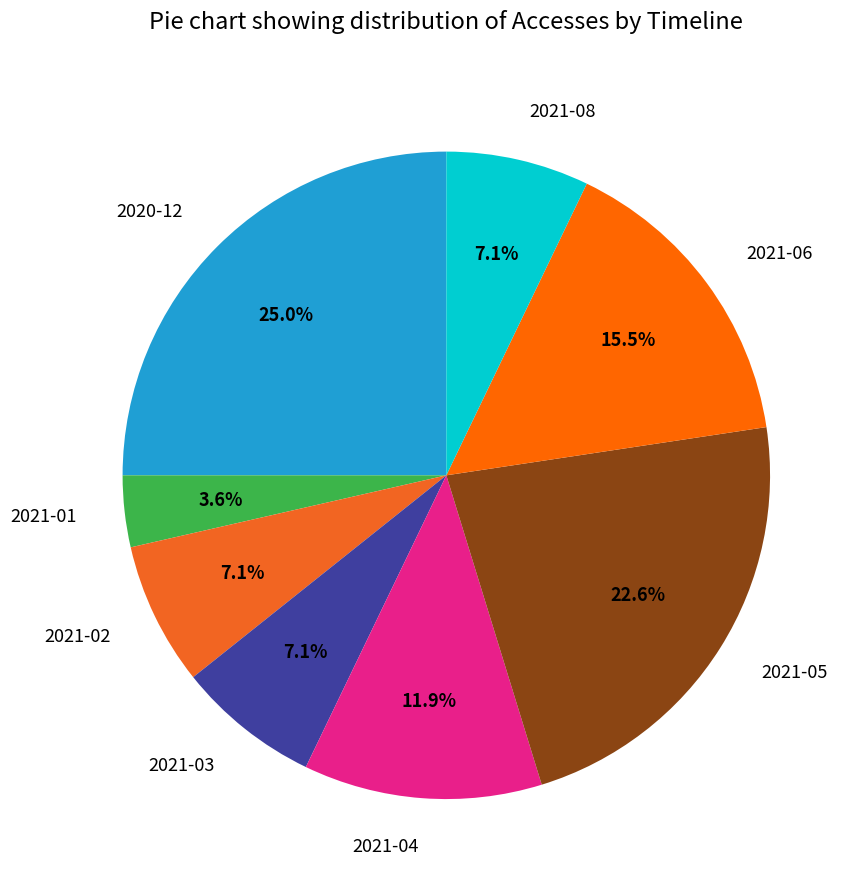

What is the smallest slice in the pie chart?

2021-01